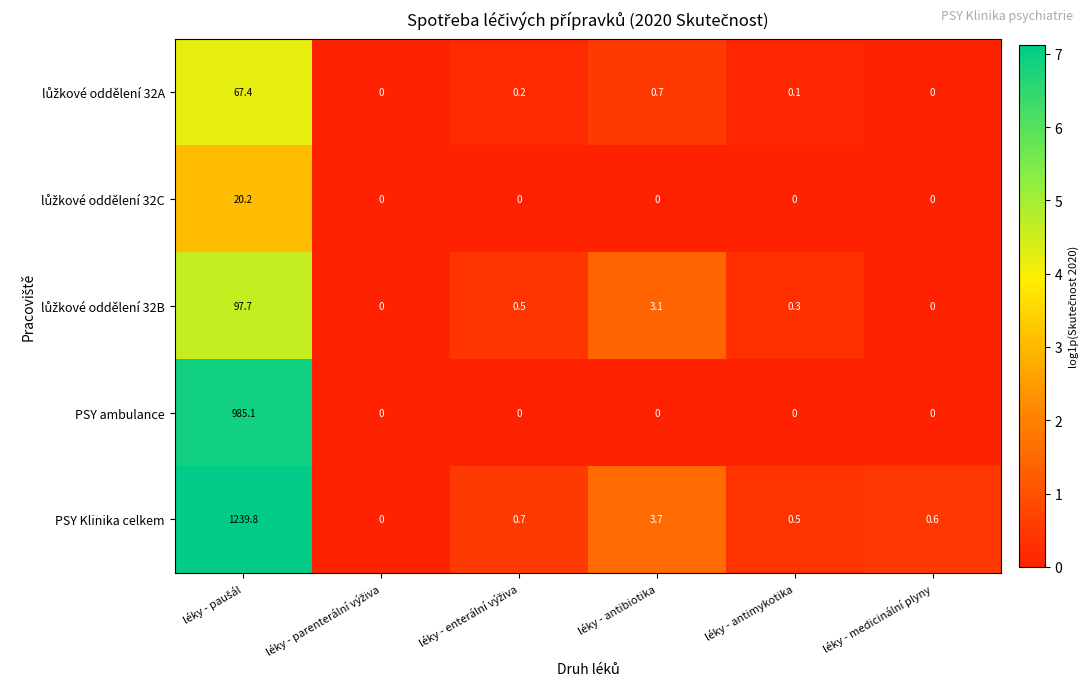

What is the maximum value for PSY Klinika celkem?

1239.8